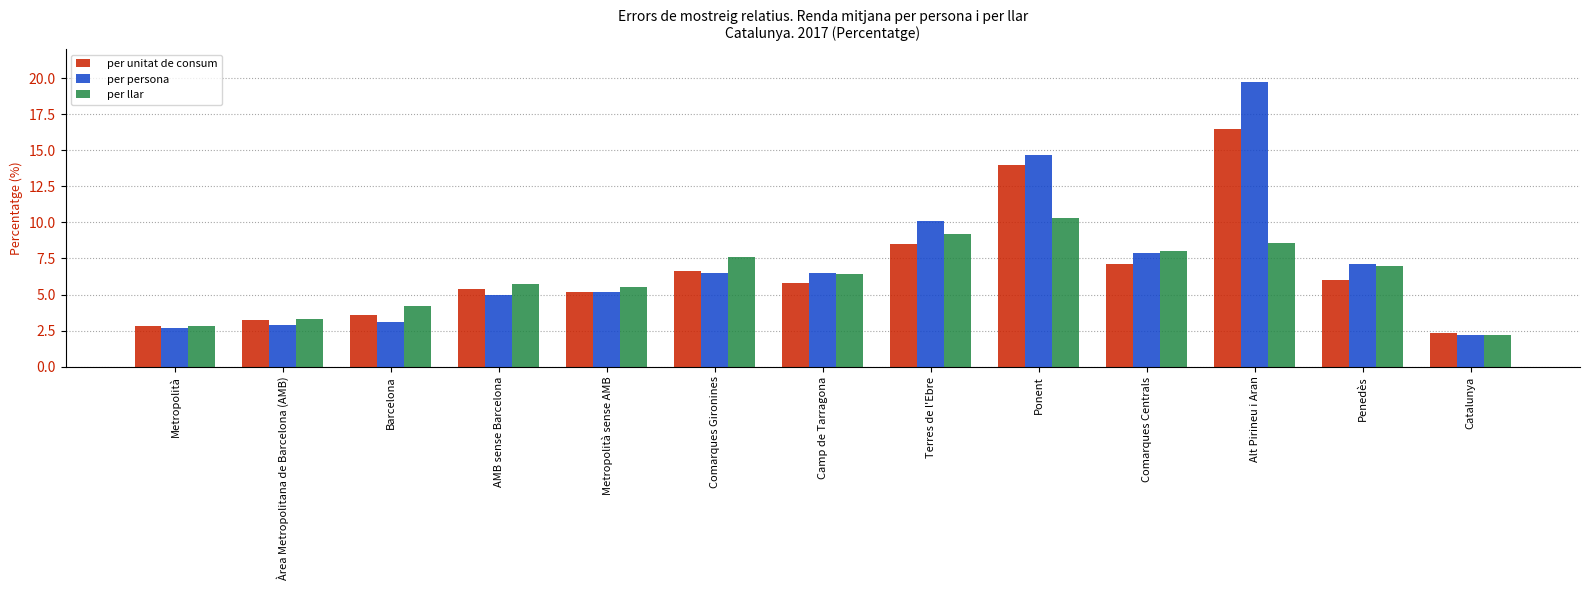

What is the difference between the highest and lowest values at Comarques Centrals?

0.9